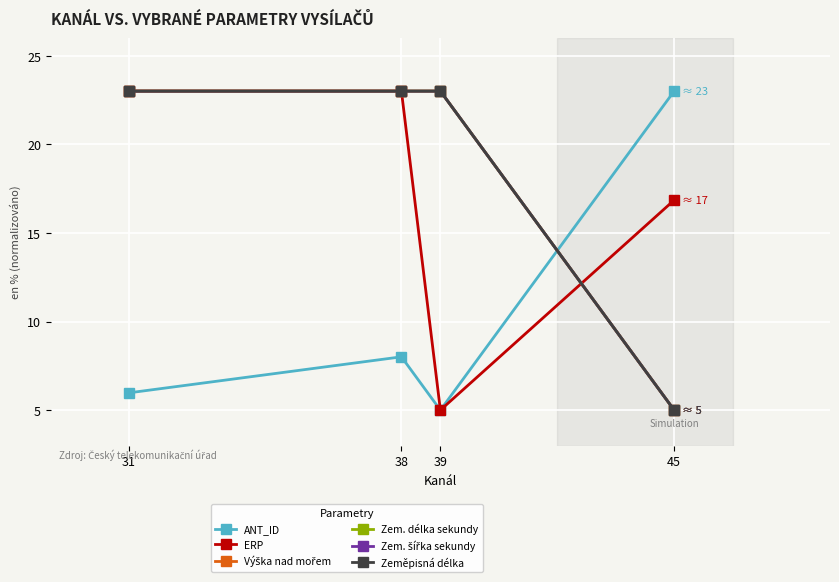

Rank the categories by Zem. délka sekundy value from lowest to highest.

45, 31, 38, 39